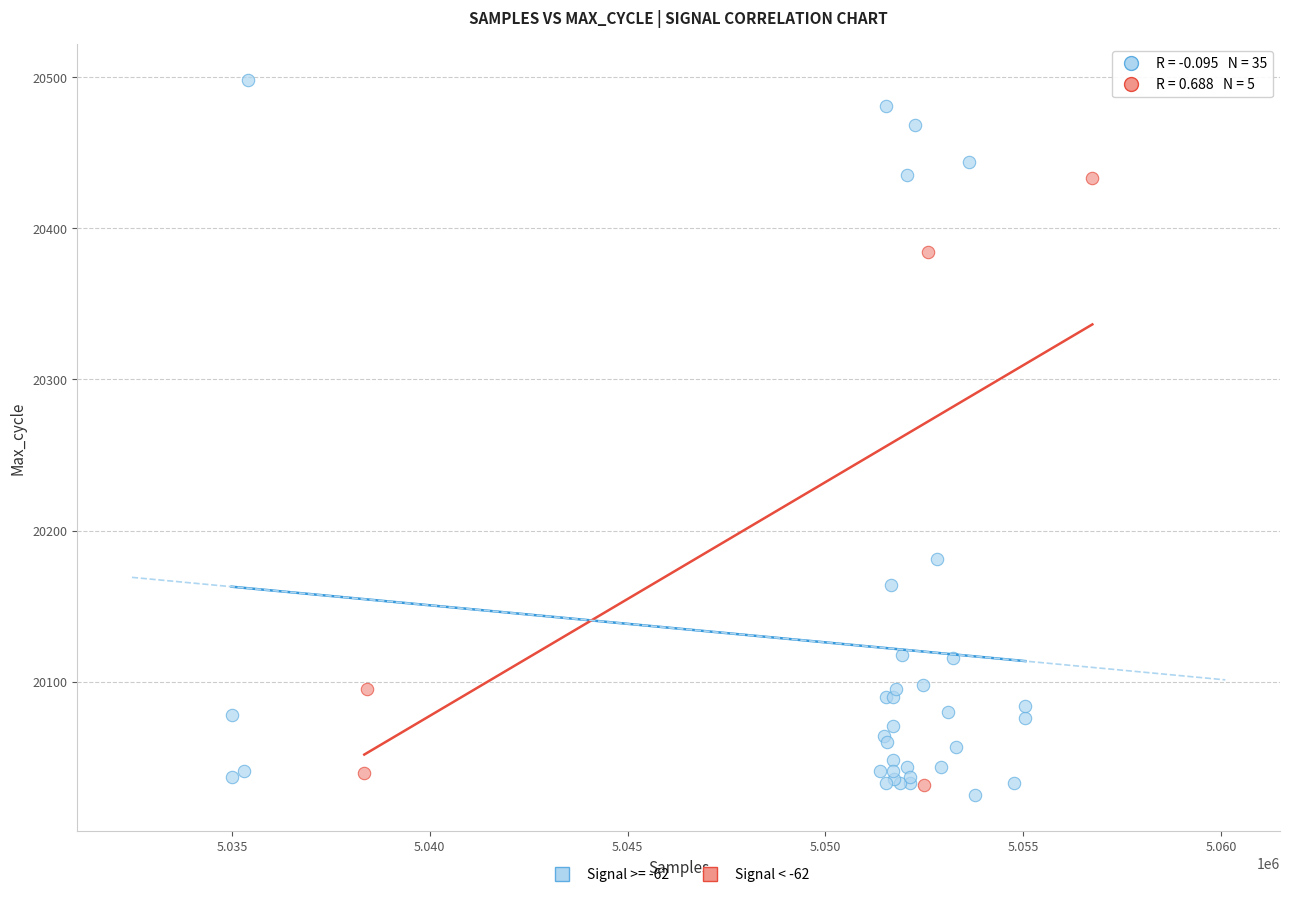

Which series reaches the maximum Y coordinate?

Signal >= -62